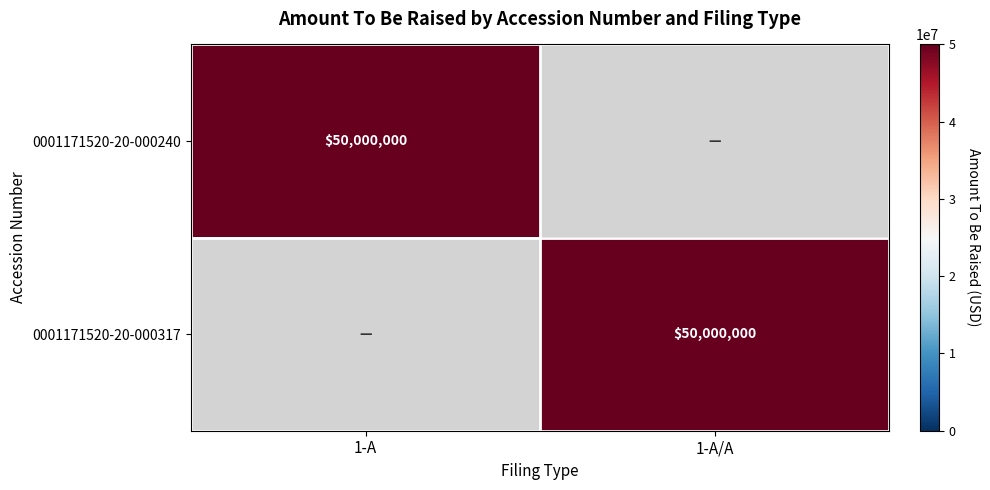

Between 1-A/A and 1-A, which is larger?

1-A